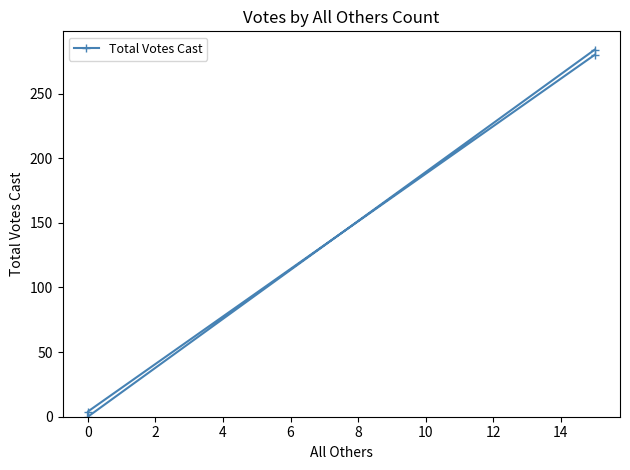

What is the maximum value shown in the chart?

284